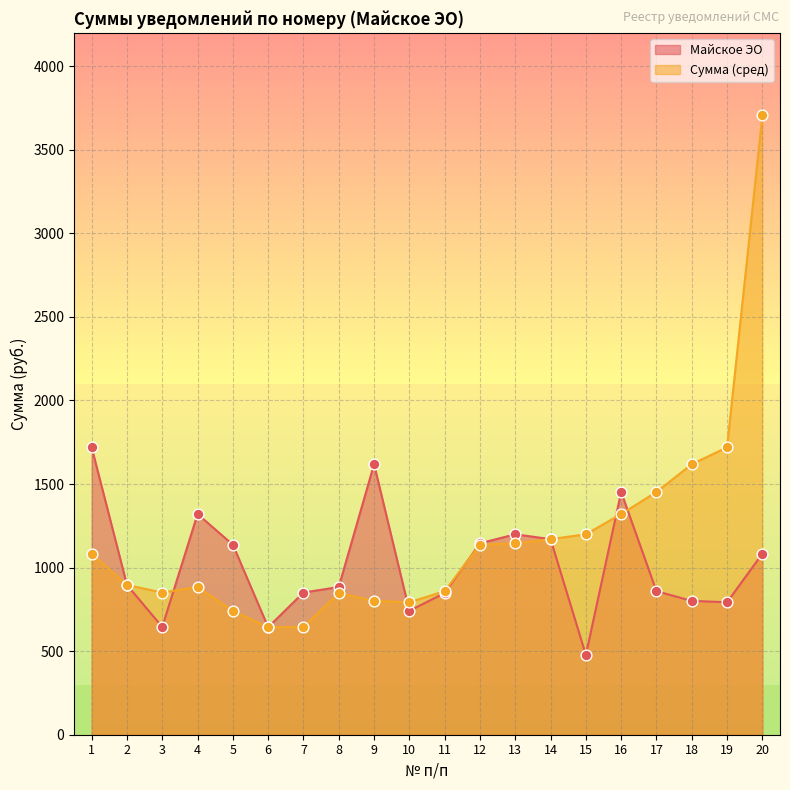

Which series has the widest spread of Y values?

Сумма (сред)